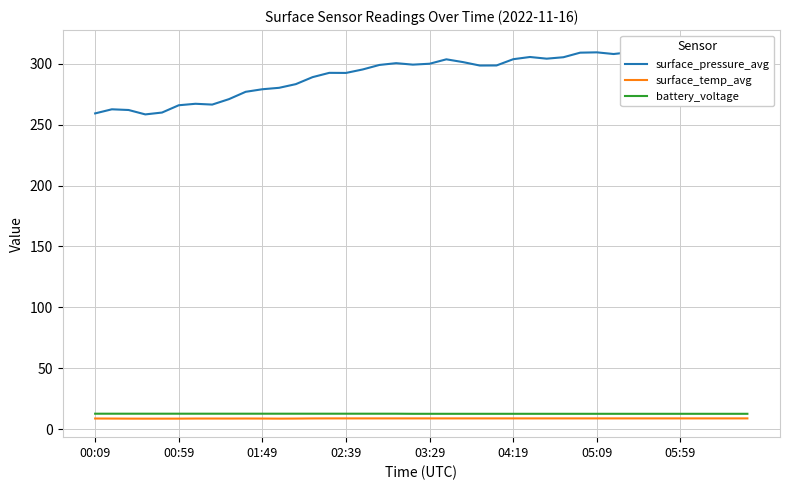

What is the maximum value for surface_temp_avg?

8.8